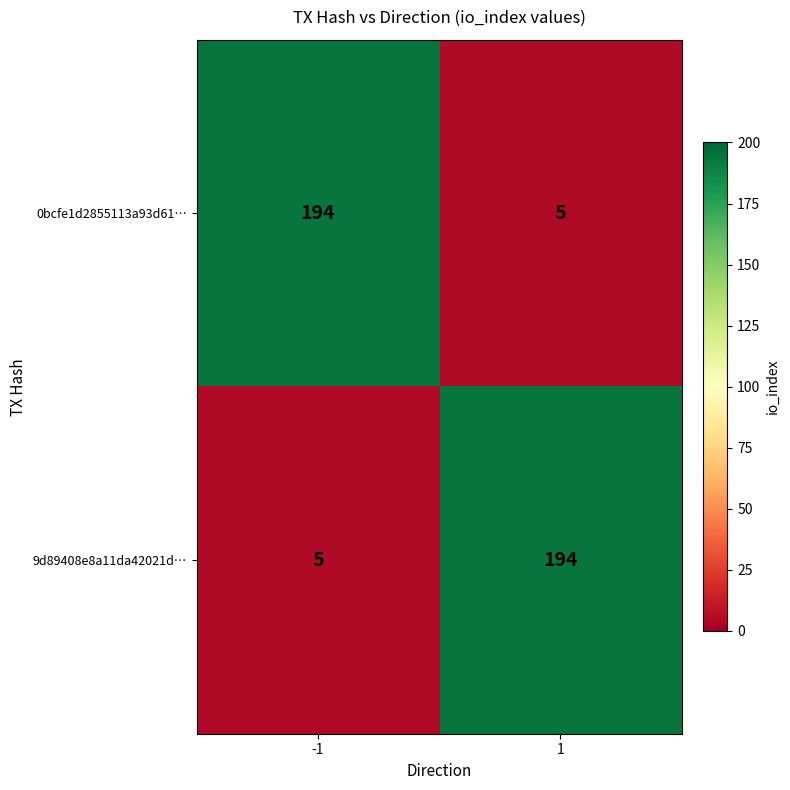

What is the difference between the highest and lowest values at -1?

189